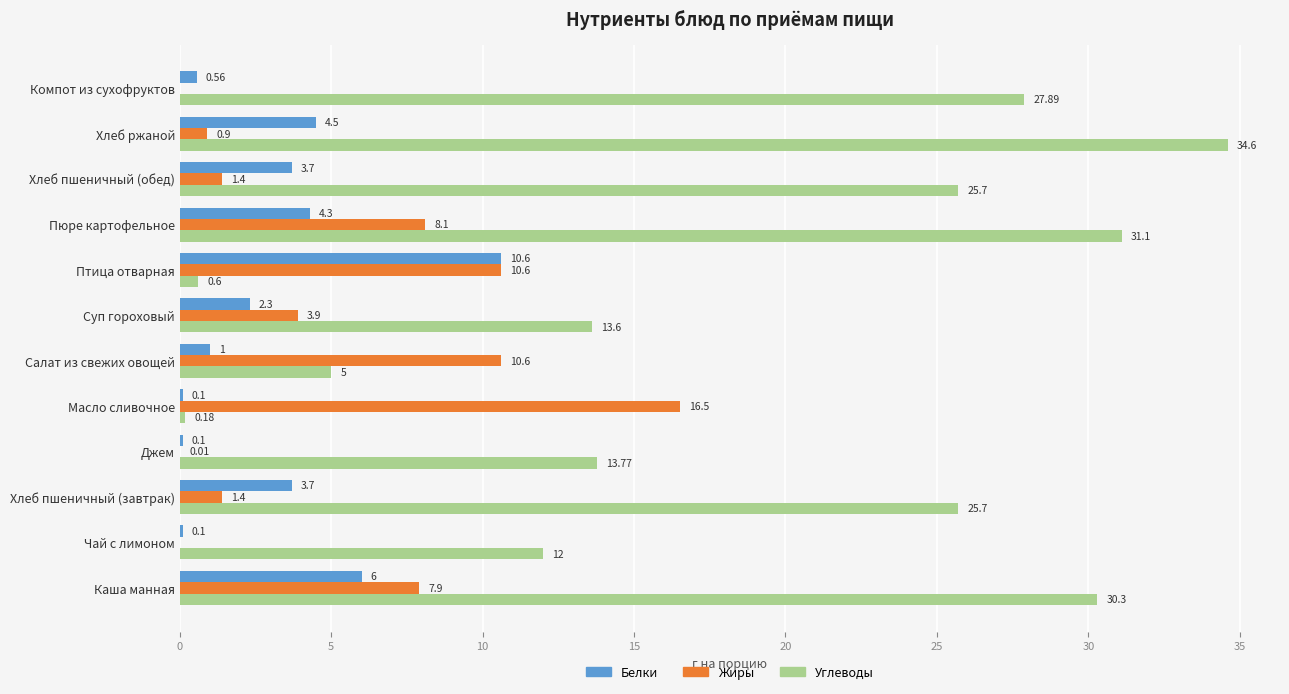

Between Салат из свежих овощей and Хлеб ржаной, which series saw the biggest shift?

Углеводы